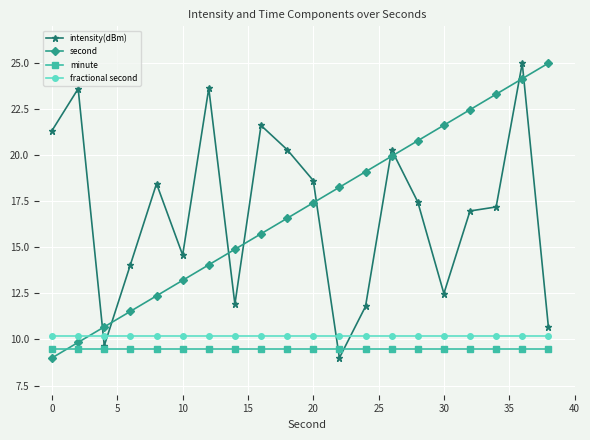

Reading left to right, extract all data points from this chart.

intensity(dBm): 21.3	23.6	9.7	14.1	18.5	14.6	23.6	11.9	21.6	20.3	18.6	9.0	11.8	20.3	17.5	12.5	17.0	17.2	25.0	10.7
second: 9.0	9.8	10.7	11.5	12.4	13.2	14.1	14.9	15.7	16.6	17.4	18.3	19.1	19.9	20.8	21.6	22.5	23.3	24.2	25.0
minute: 9.5	9.5	9.5	9.5	9.5	9.5	9.5	9.5	9.5	9.5	9.5	9.5	9.5	9.5	9.5	9.5	9.5	9.5	9.5	9.5
fractional second: 10.2	10.2	10.2	10.2	10.2	10.2	10.2	10.2	10.2	10.2	10.2	10.2	10.2	10.2	10.2	10.2	10.2	10.2	10.2	10.2